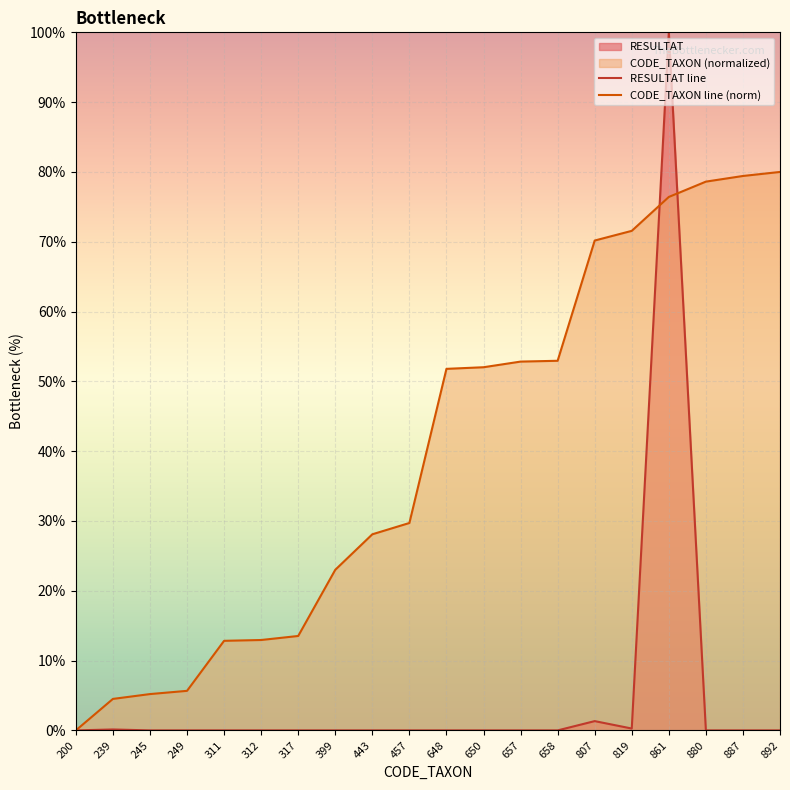

At which label is CODE_TAXON line (norm) closest to 40?

457